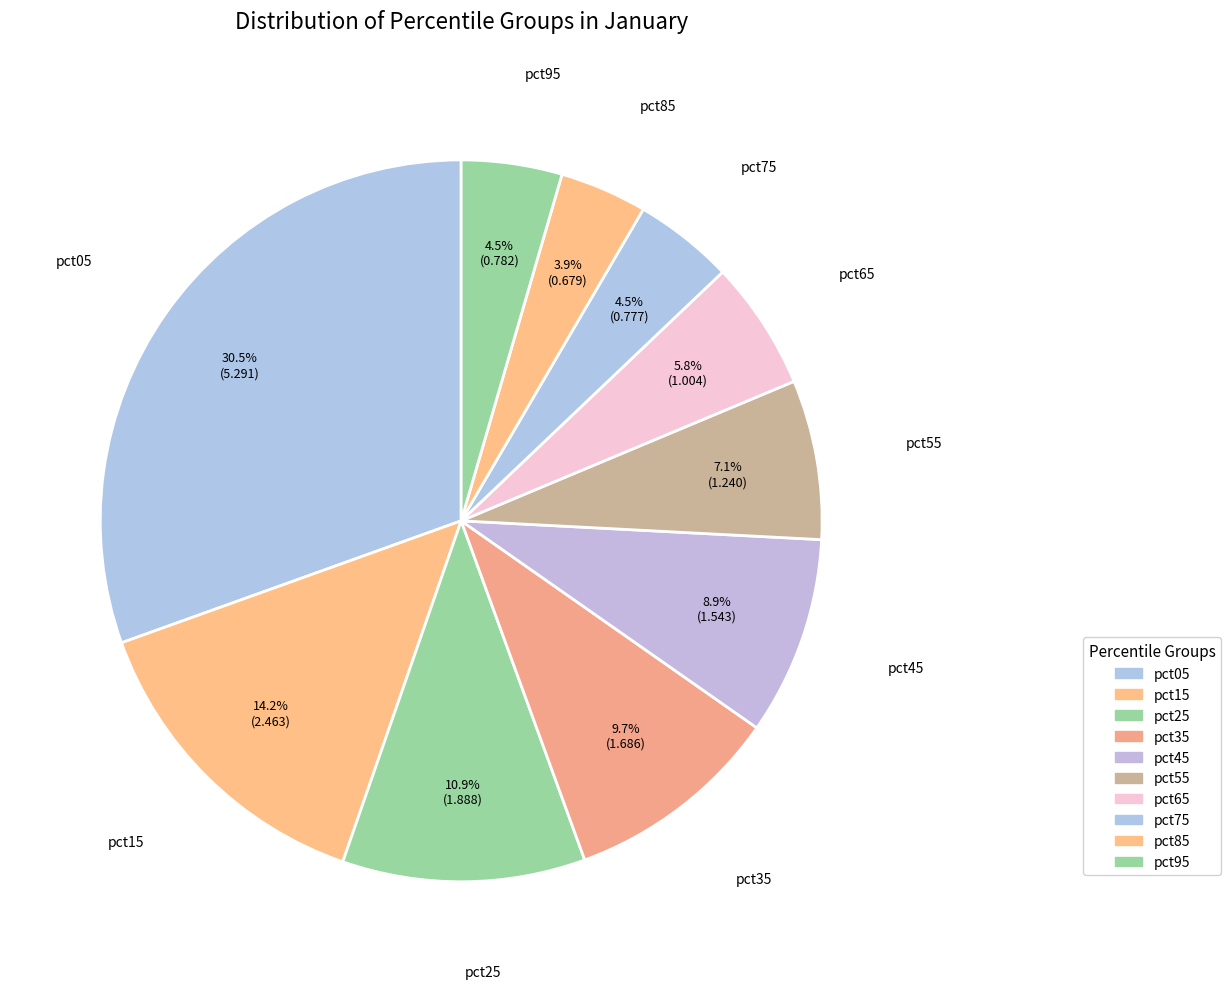

Is it true that pct45 is 1% of the pie?

False